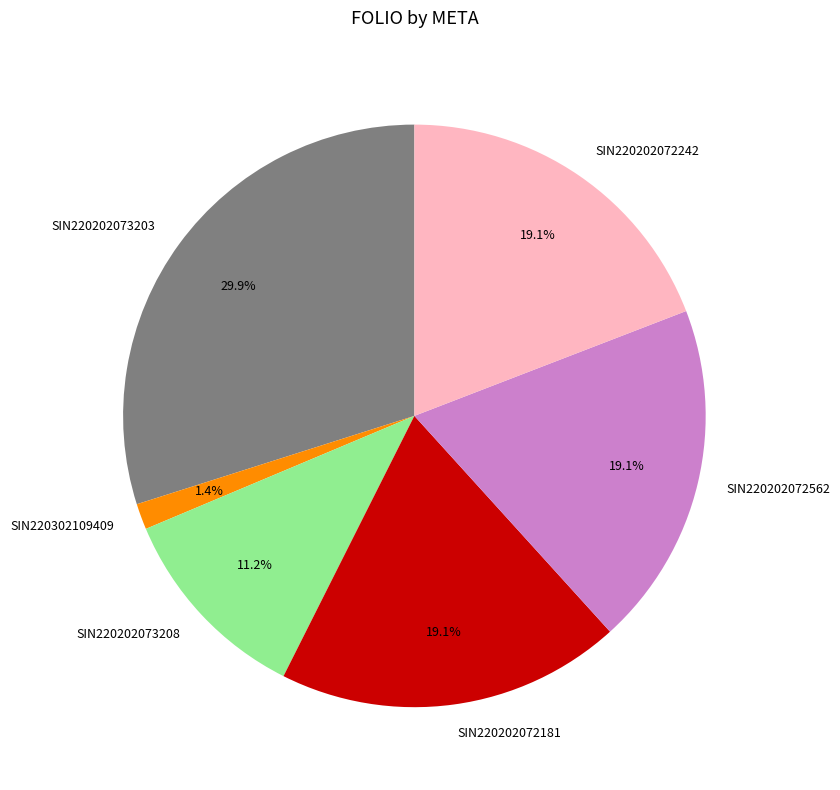

Does SIN220202073208 represent more than half of the total?

No